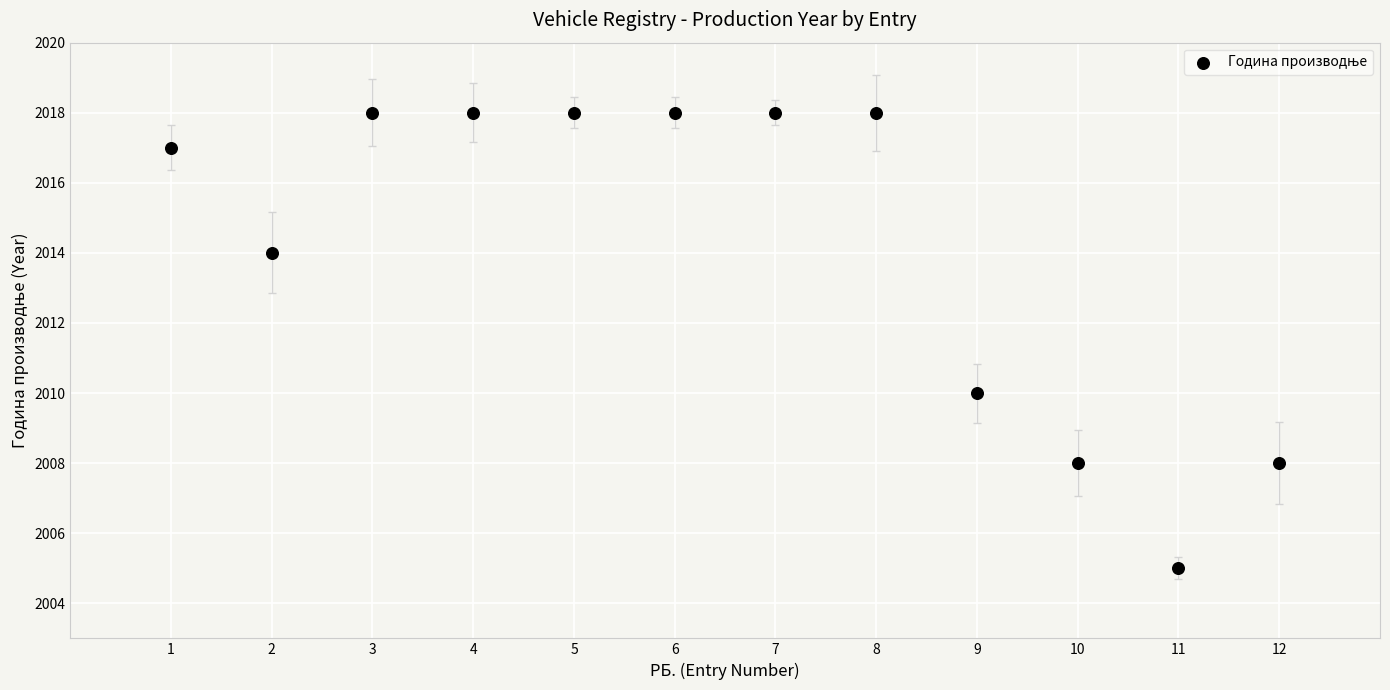

What is the range of X values (max minus min)?

11